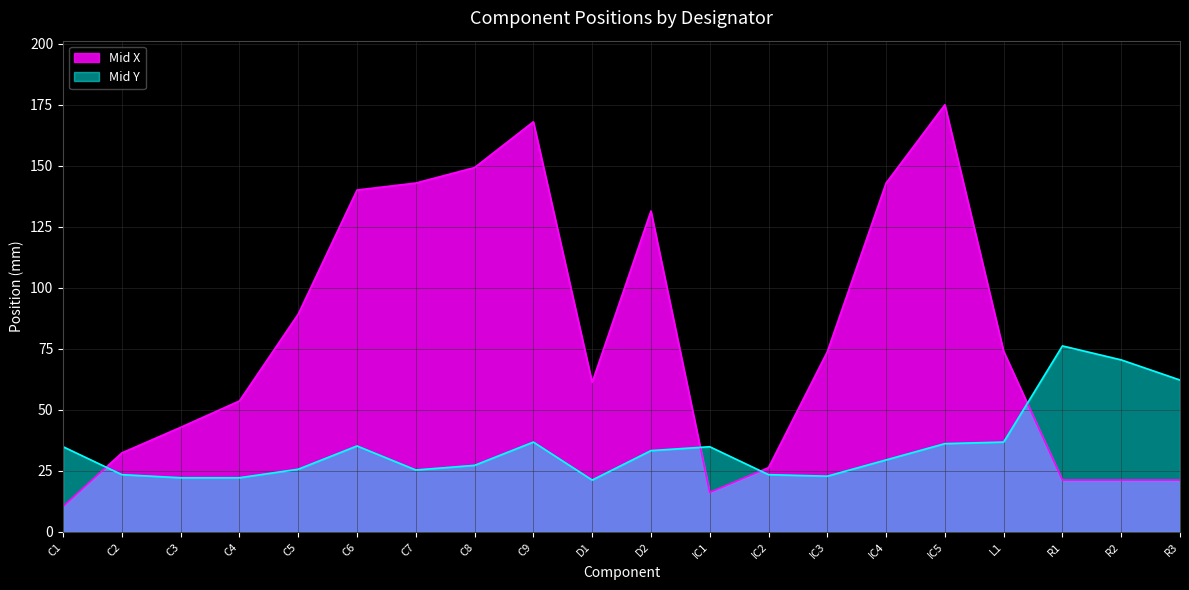

True or false: Mid Y has a value of 51.6 at IC4.

False